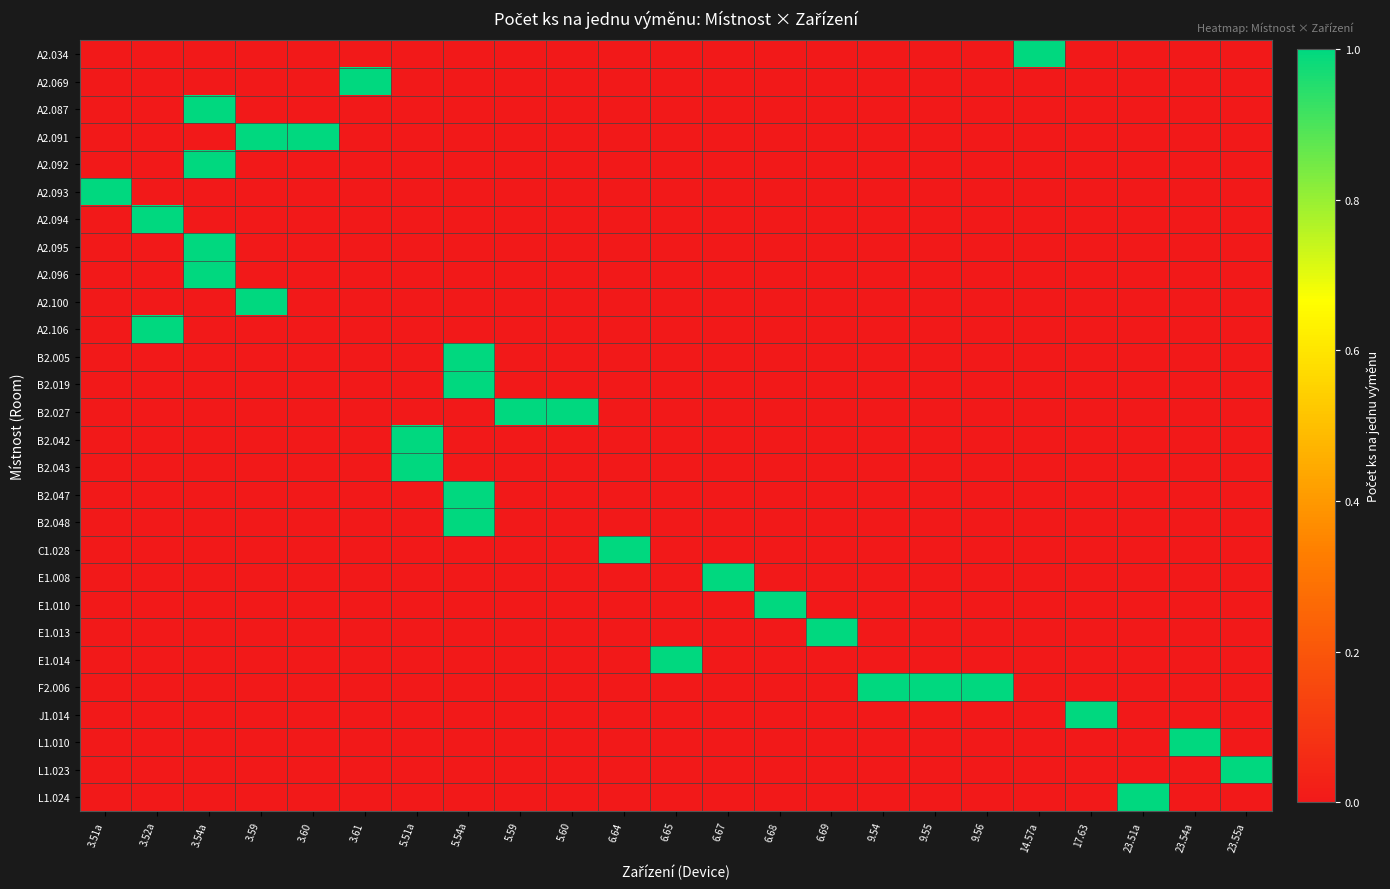

Rank the series at 5.60 from highest to lowest value.

B2.027, A2.034, A2.069, A2.087, A2.091, A2.092, A2.093, A2.094, A2.095, A2.096, A2.100, A2.106, B2.005, B2.019, B2.042, B2.043, B2.047, B2.048, C1.028, E1.008, E1.010, E1.013, E1.014, F2.006, J1.014, L1.010, L1.023, L1.024